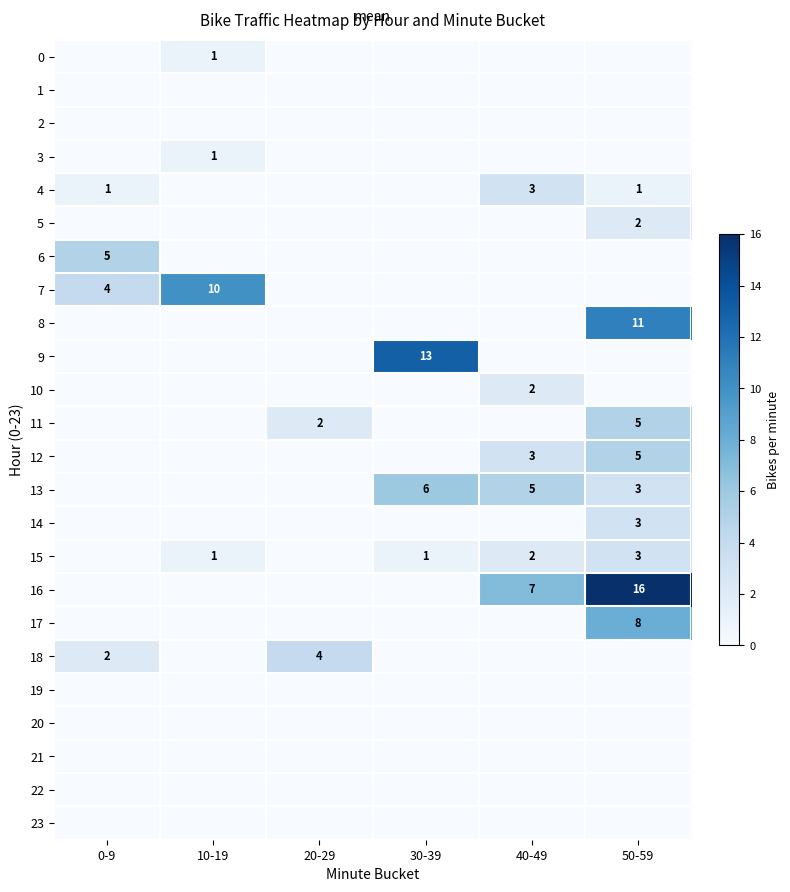

Between 0-9 and 20-29, which is larger?

0-9